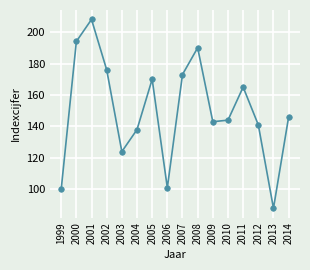

Is it true that the value at 2005 is 43?

False